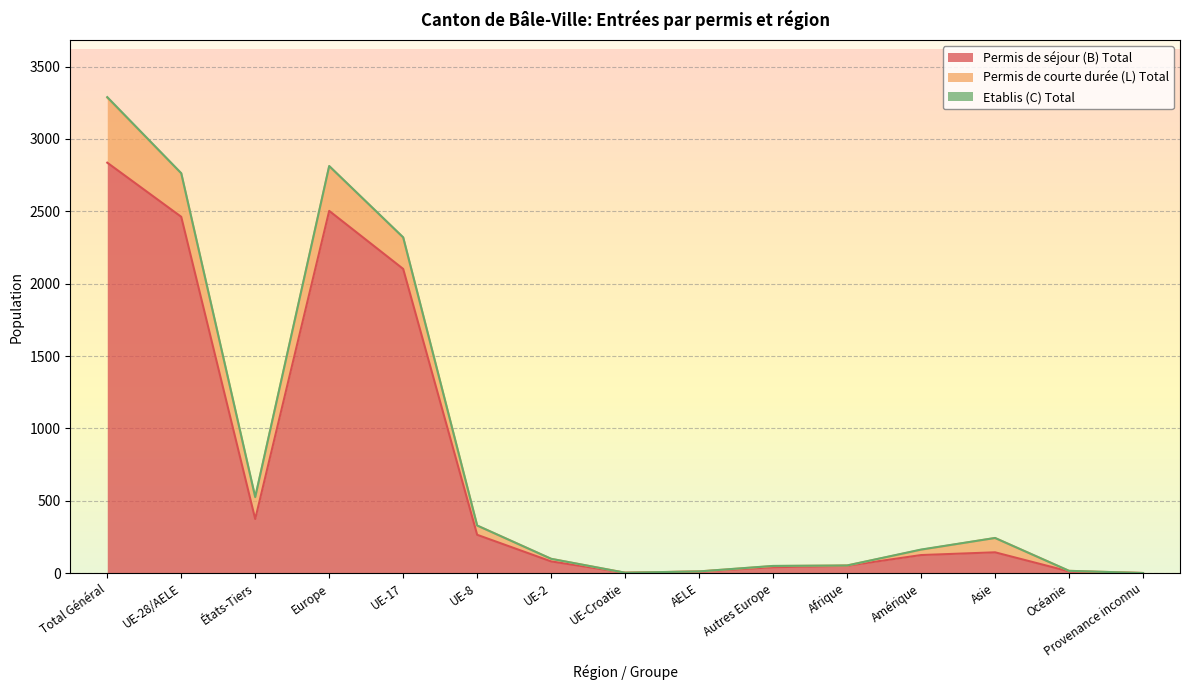

True or false: Etablis (C) Total has a value of 0 at UE-28/AELE.

False